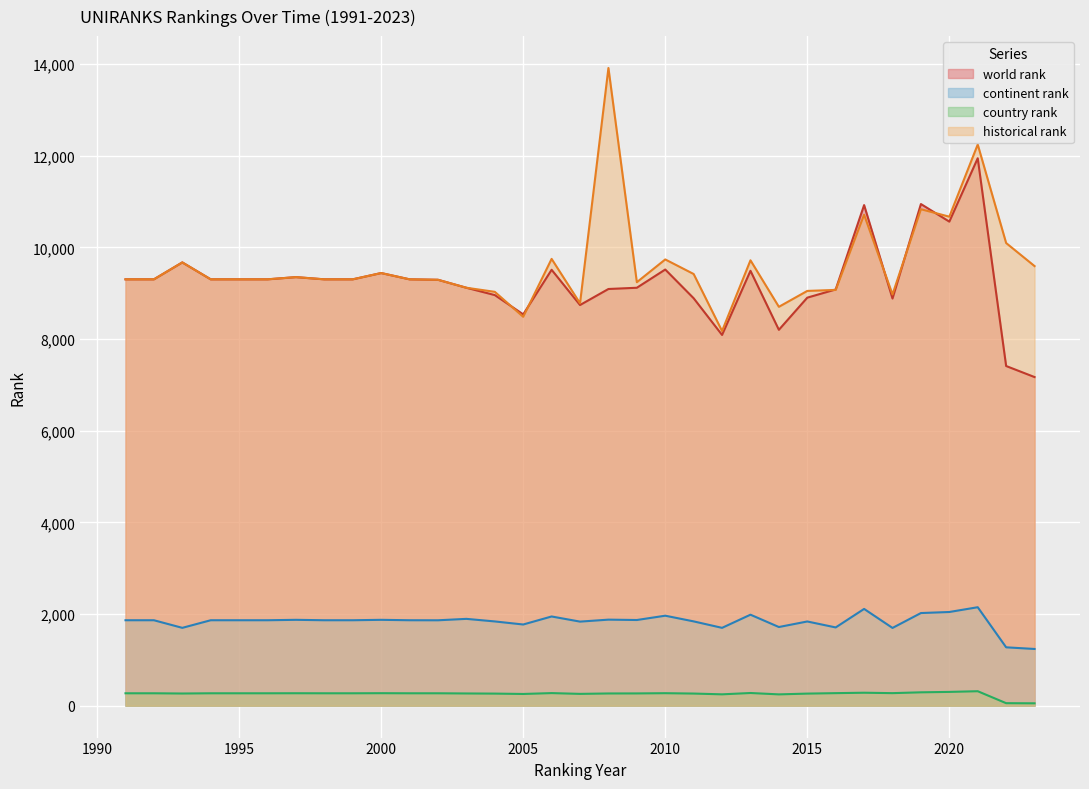

Between 2000 and 2023, which is larger?

2000